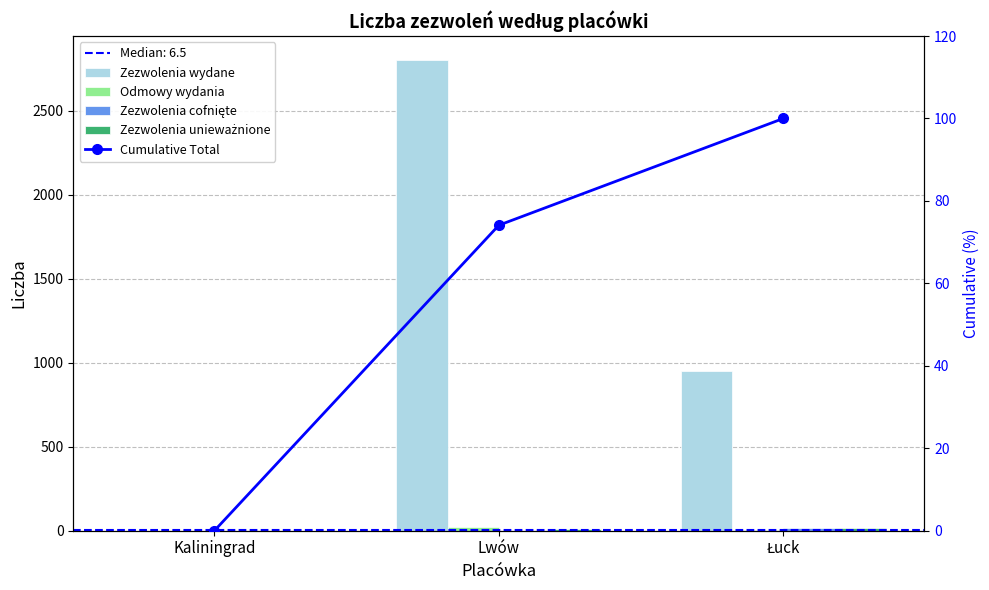

At which label does Zezwolenia unieważnione first exceed 9?

Łuck